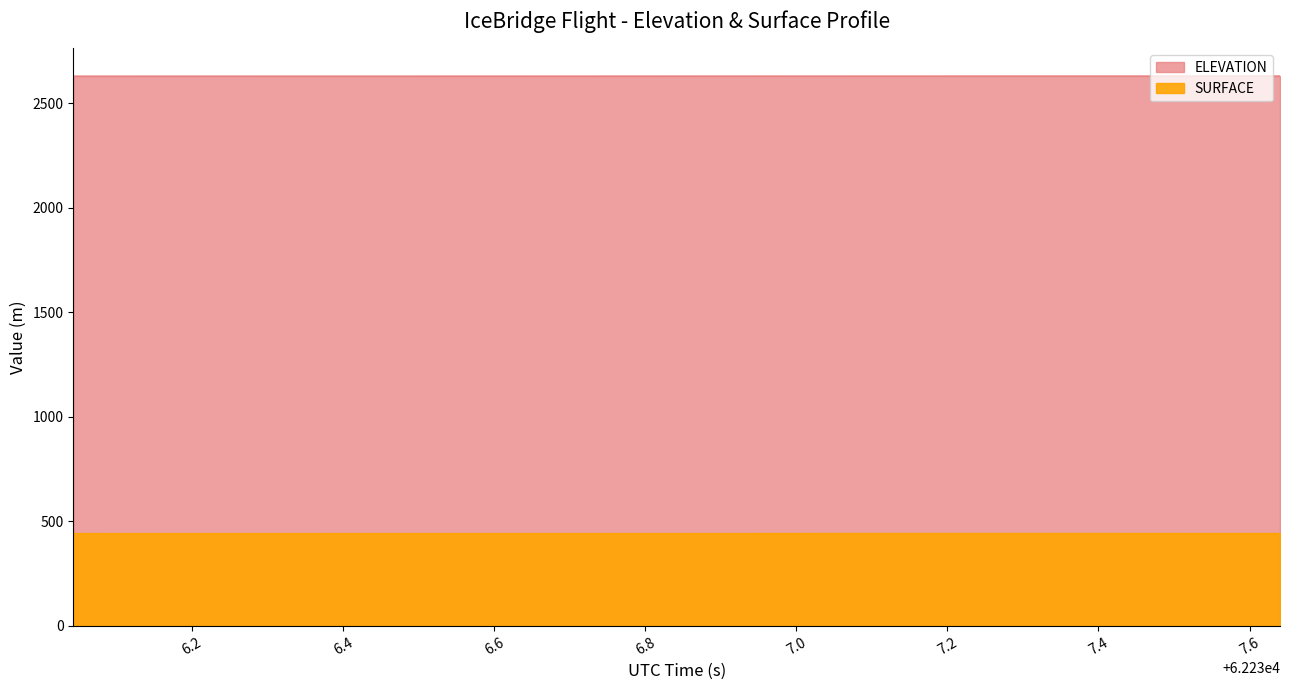

At which label does ELEVATION reach its minimum?

62236.0428